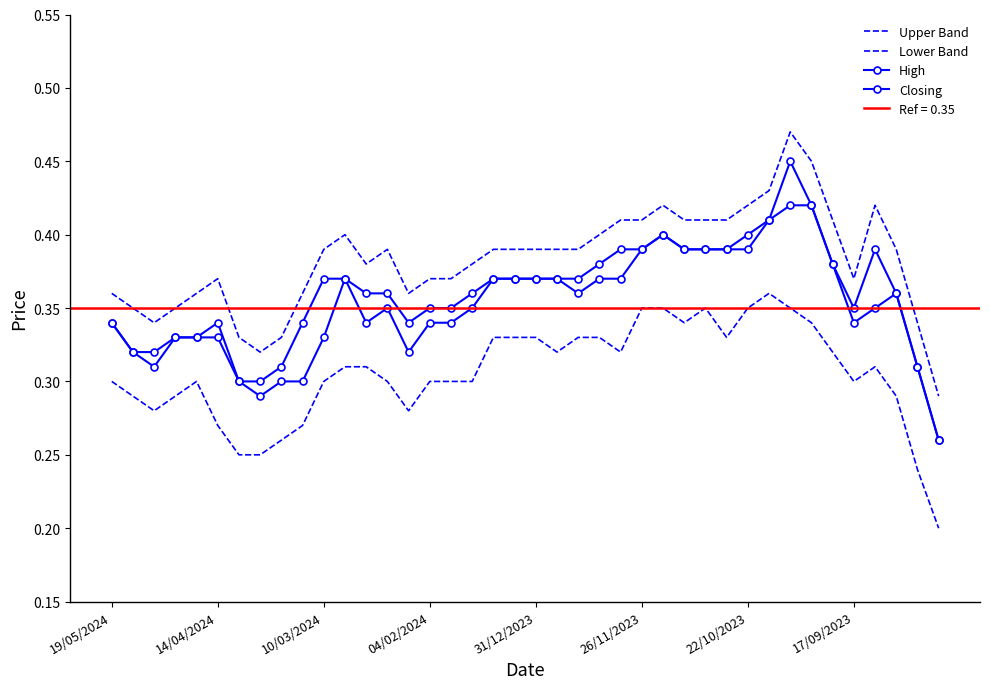

Where is Lower Band nearest to the value 0?

39